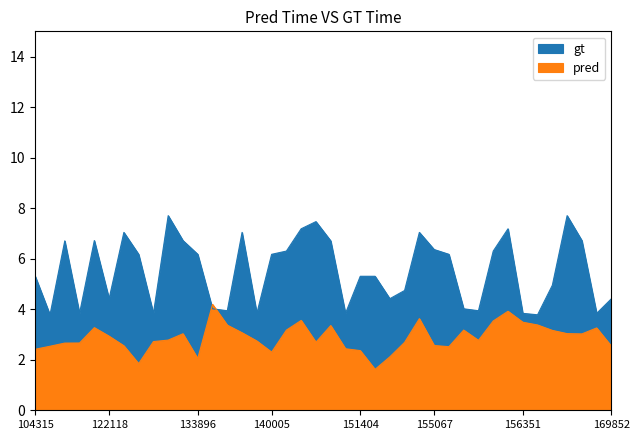

List the labels in order of pred value, smallest first.

154271, 122837, 133896, 154463, 140005, 151404, 104315, 150533, 155242, 109895, 169852, 122463, 155067, 115464, 115591, 154662, 150161, 132076, 138038, 155612, 132606, 122118, 169494, 132798, 169301, 6551, 169122, 149961, 155424, 169669, 121771, 150348, 134260, 156528, 156351, 155794, 150147, 154860, 155976, 134076